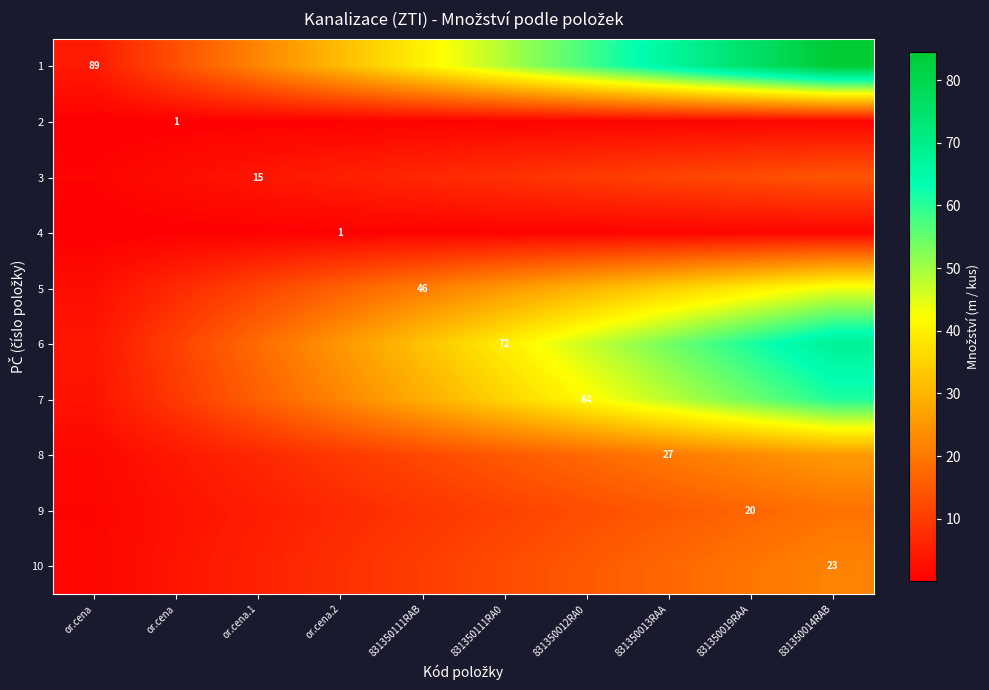

What value does the 5 series have at 831350014RAB?

43.7